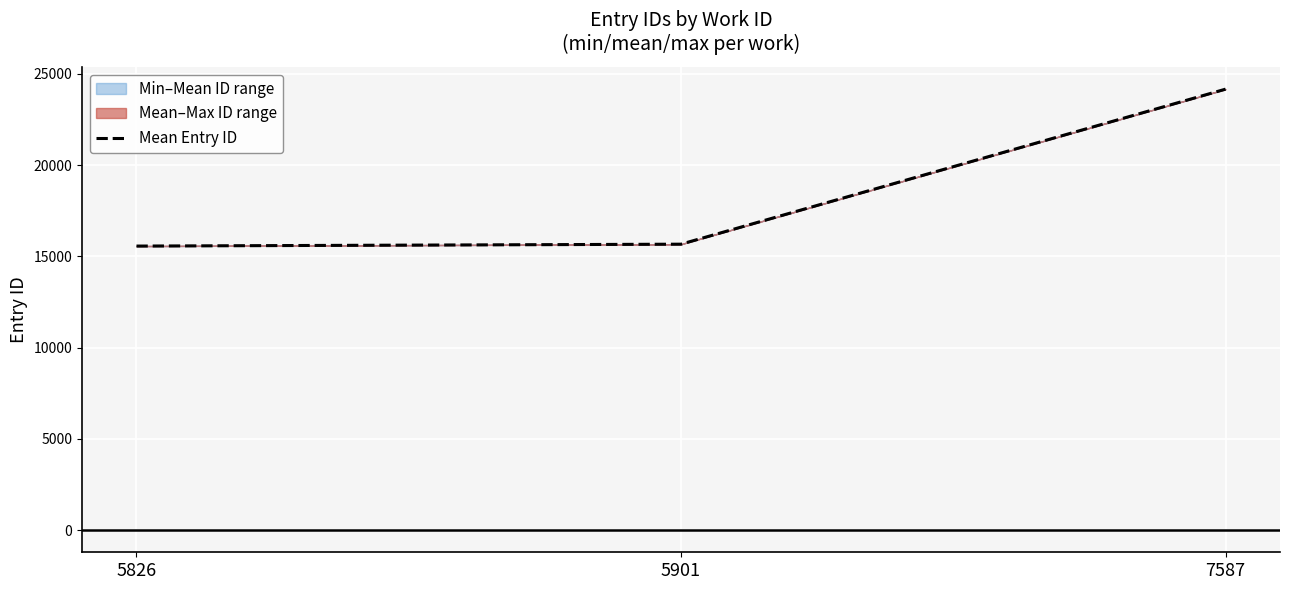

Which label corresponds to the smallest value in the chart?

5826